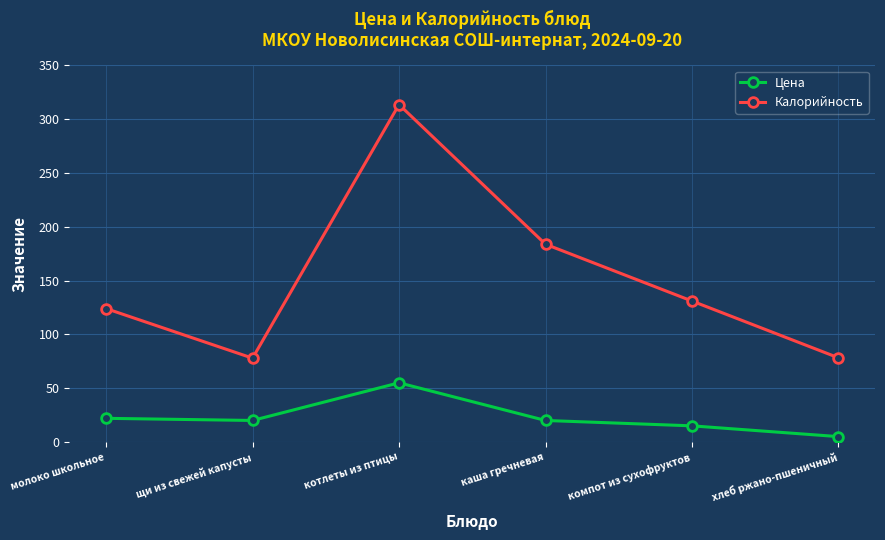

What position from the left is компот из сухофруктов?

5